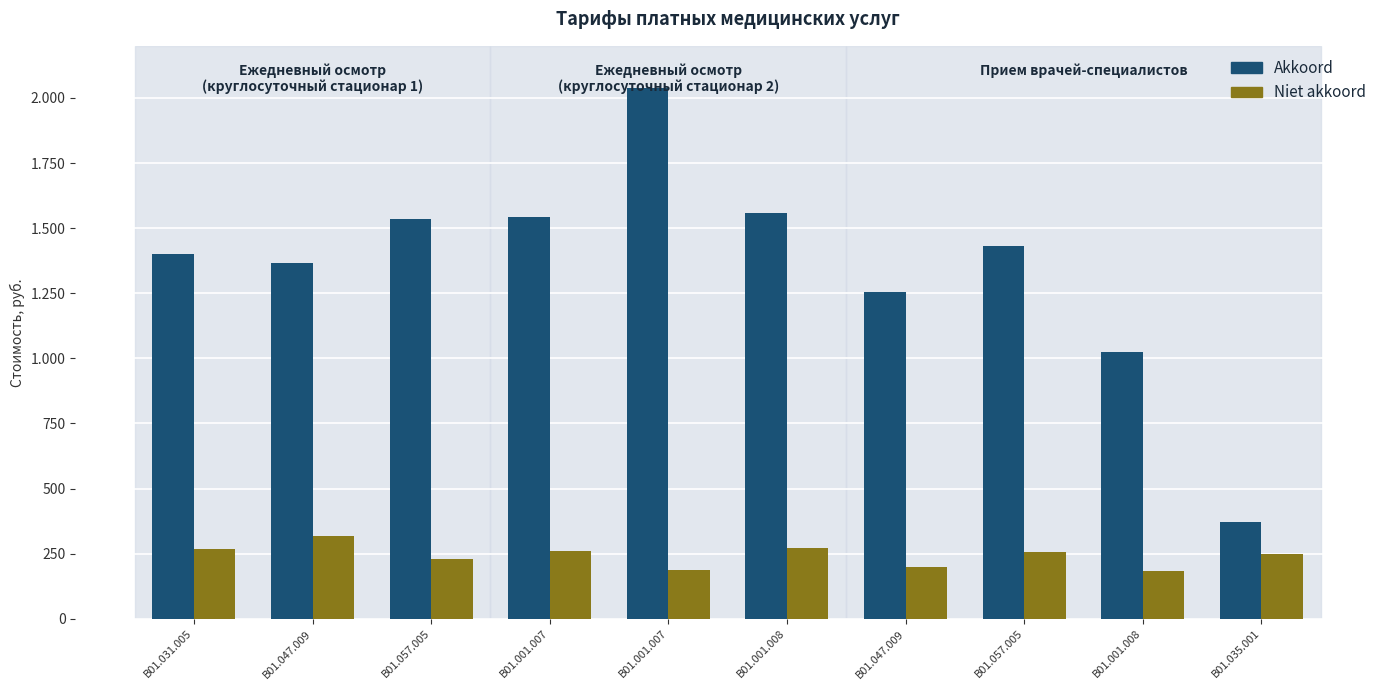

What are all the series names shown in the legend?

Akkoord, Niet akkoord